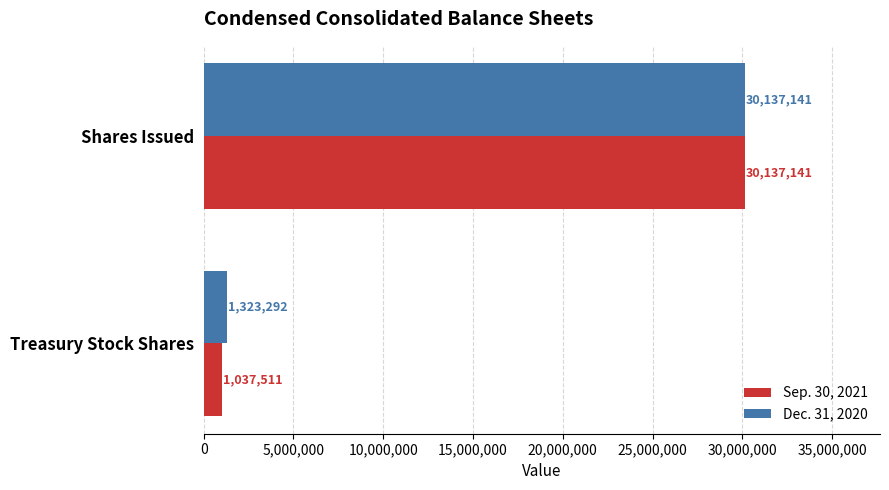

Which series has the largest total across all categories?

Dec. 31, 2020